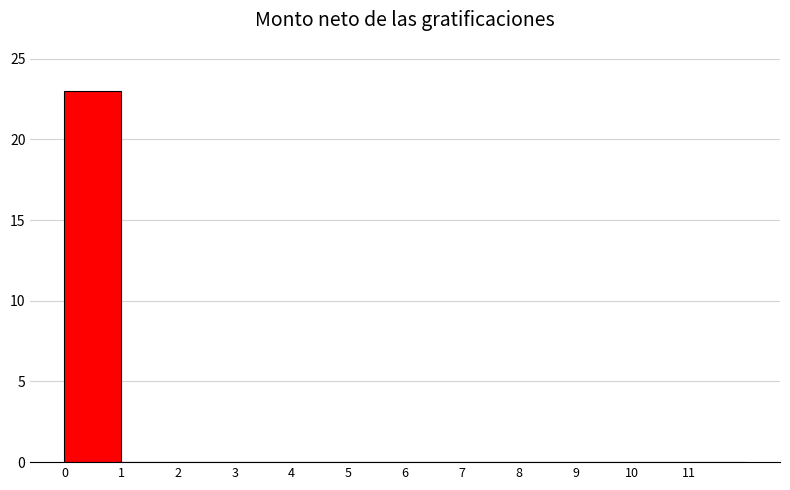

Reading left to right, transcribe this chart: for each bar, give the range it covers on the x-axis and its height. The values are not printed on the chart, so give them approximately, as read against the axis.

0 to 1: 23
1 to 2: 0
2 to 3: 0
3 to 4: 0
4 to 5: 0
5 to 6: 0
6 to 7: 0
7 to 8: 0
8 to 9: 0
9 to 10: 0
10 to 11: 0
11 to 12: 0